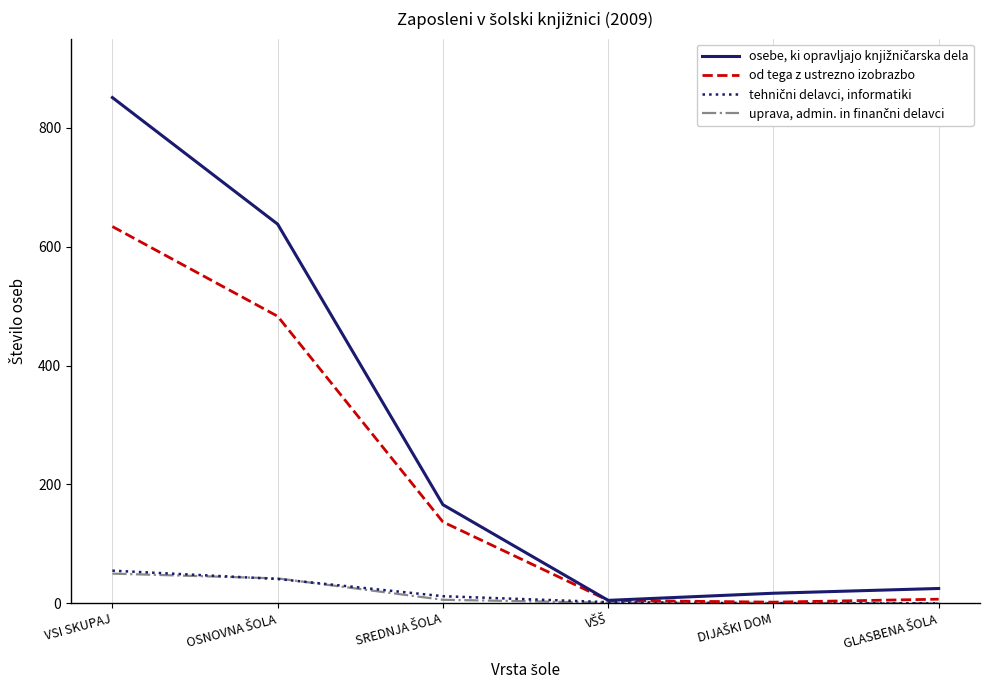

The od tega z ustrezno izobrazbo series shows 634 at VSI SKUPAJ. True or false?

True